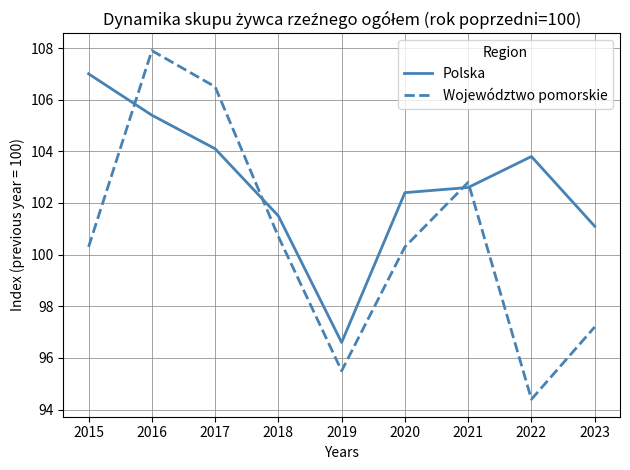

Is this an area chart (filled region under the line)?

No